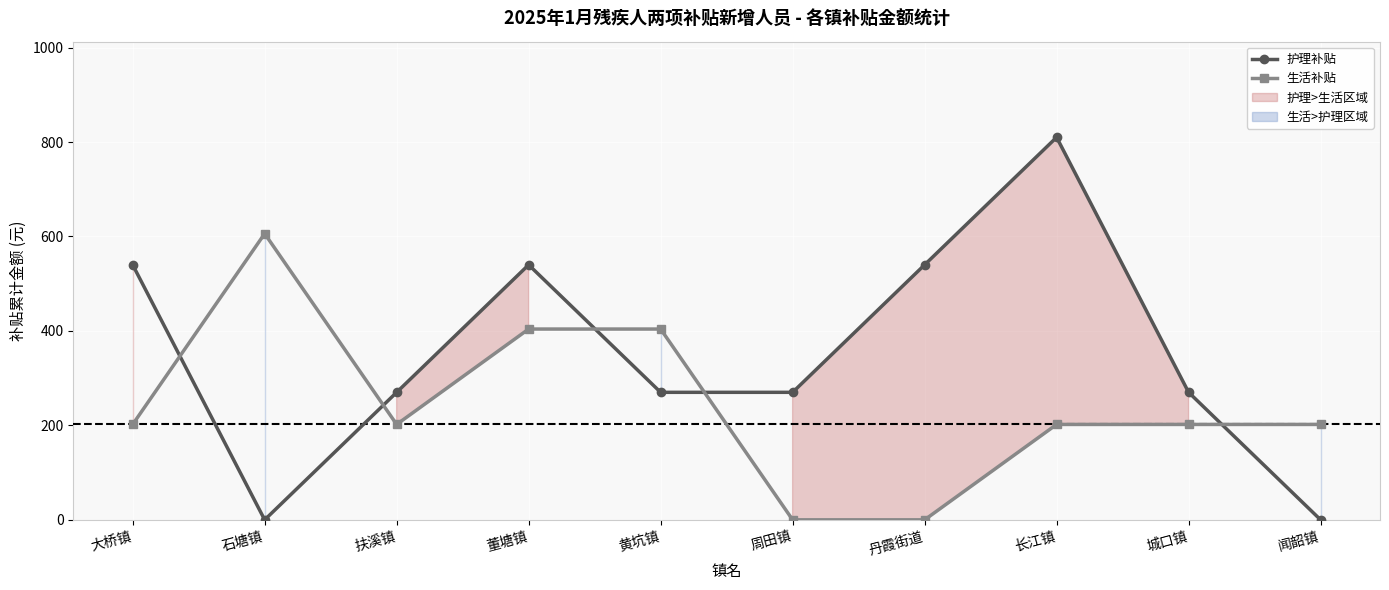

How many interior local peaks does the 护理补贴 series have?

2